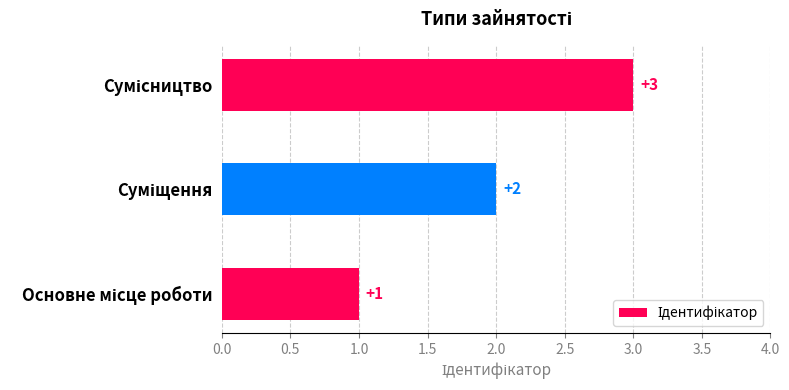

How many values are between 1 and 3?

3